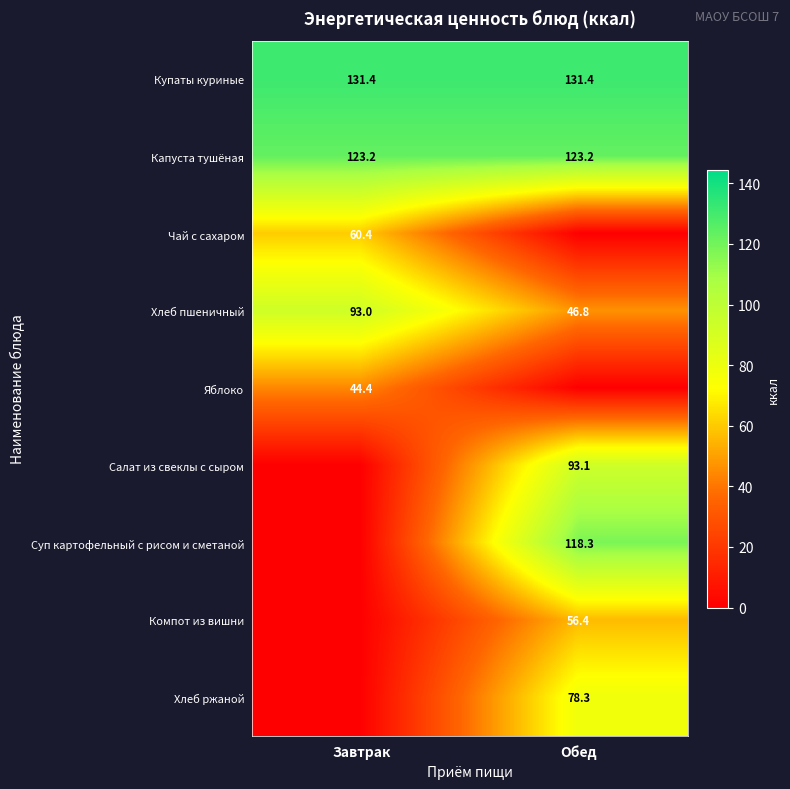

What value does the Хлеб пшеничный series have at Обед?

46.8